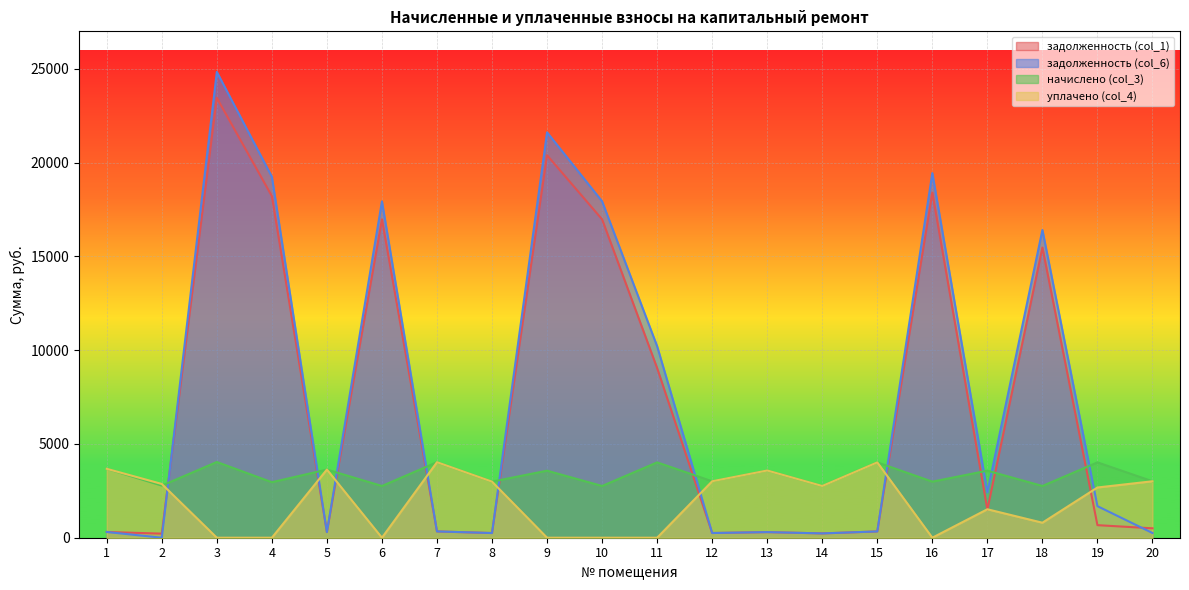

Between 5 and 6, which series saw the biggest shift?

задолженность (col_6)